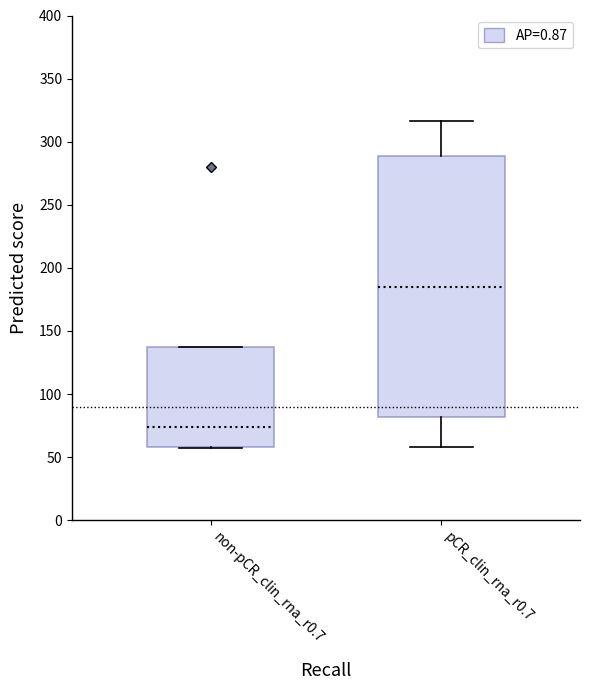

Where is the lower edge of the box for non-pCR_clin_rna_r0.7 on the y-axis? The values are not printed on the chart, so give them approximately, as read against the axis.

60